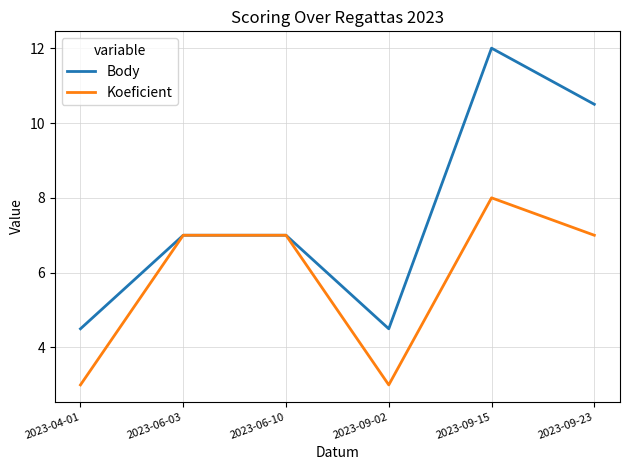

Read the Body value at 2023-06-03.

7.0